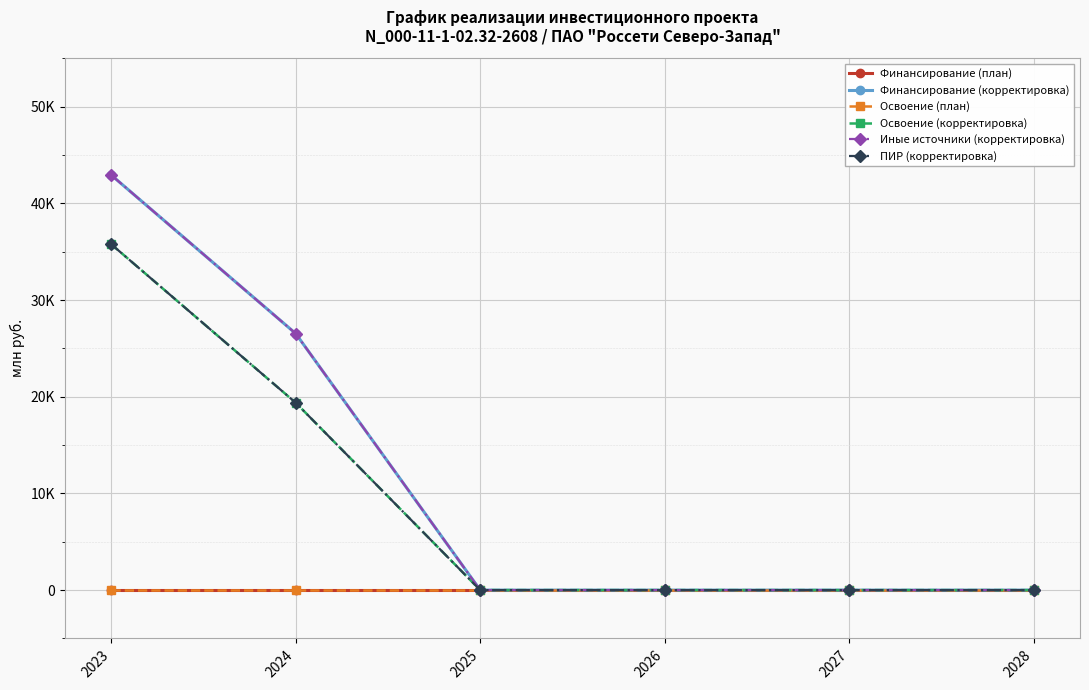

Is this an area chart (filled region under the line)?

No